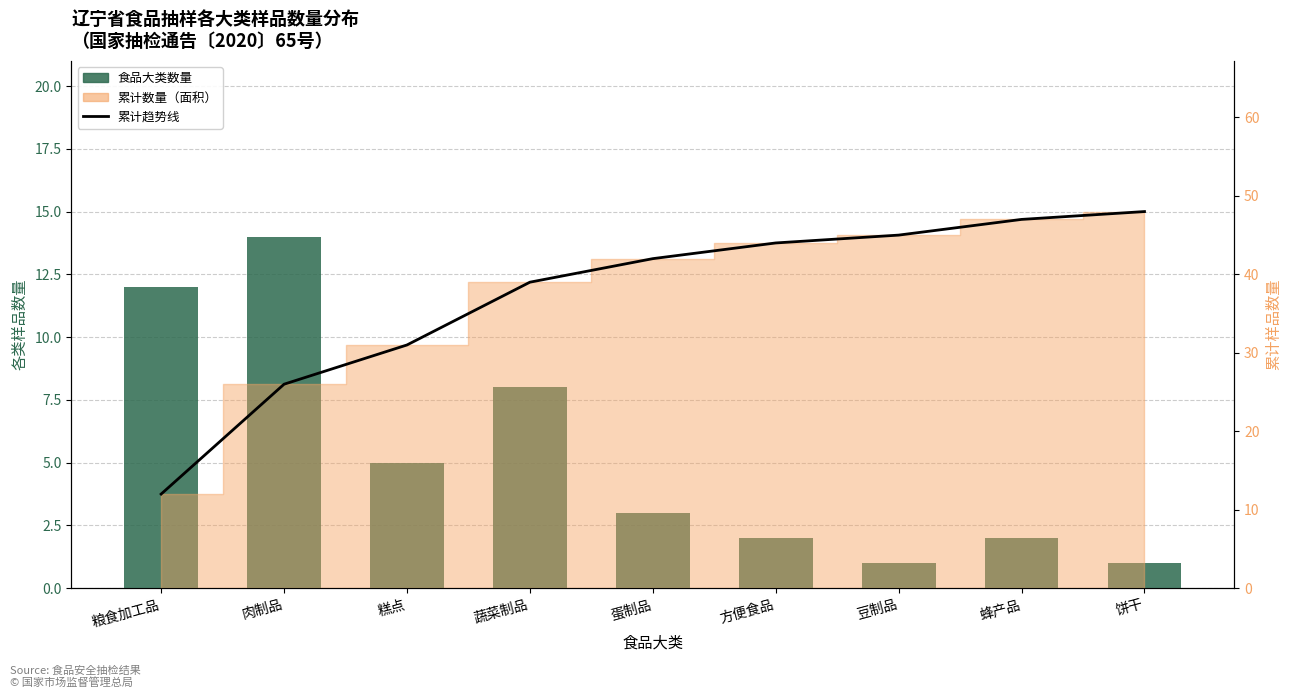

At which label is 食品大类数量 closest to 7?

蔬菜制品